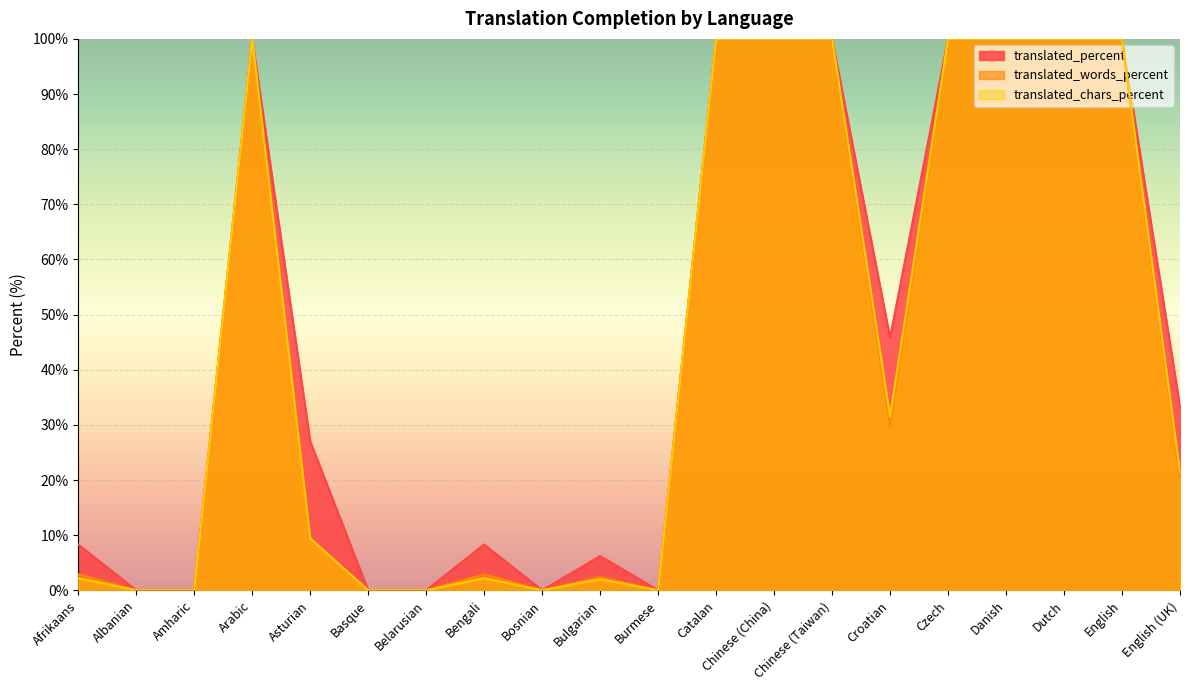

What is the maximum value shown in the chart?

100.0